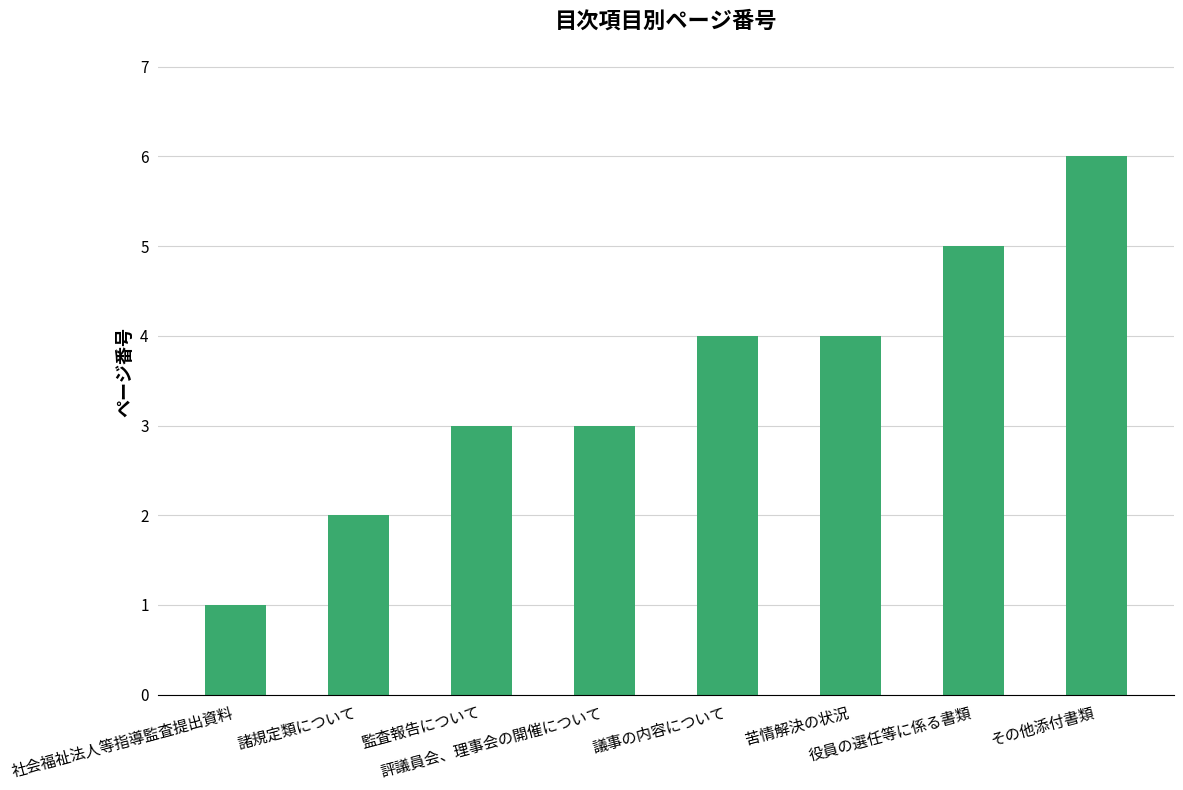

What is the greatest value displayed?

6